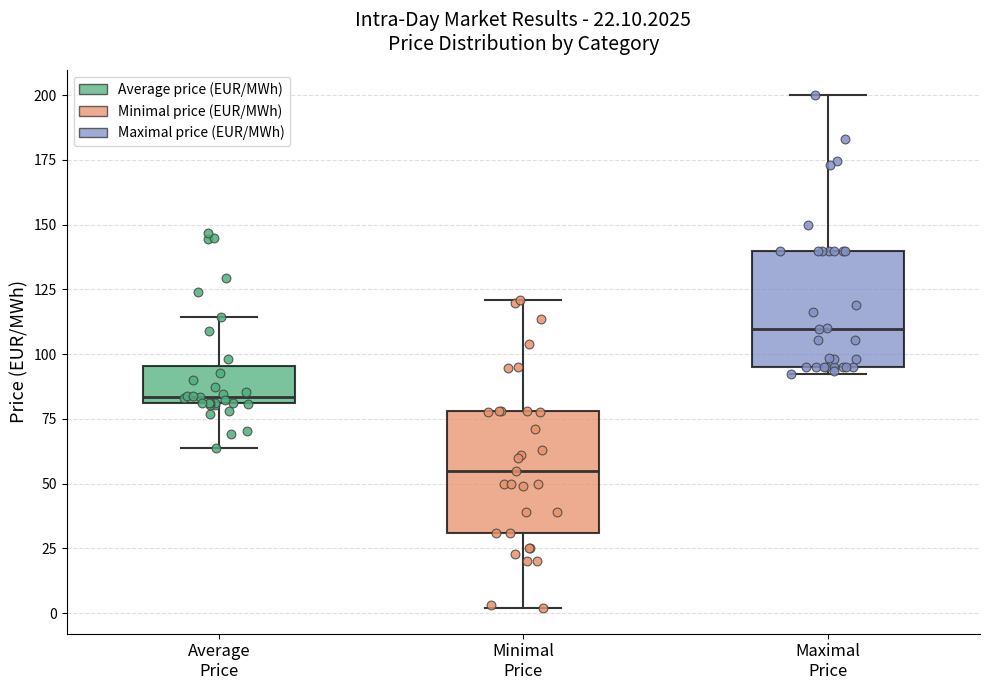

Which box's median line is the lowest?

Minimal Price